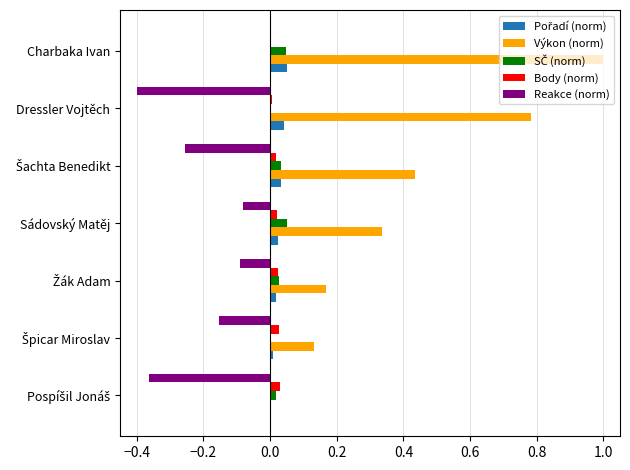

Which series has the largest total across all categories?

Výkon (norm)